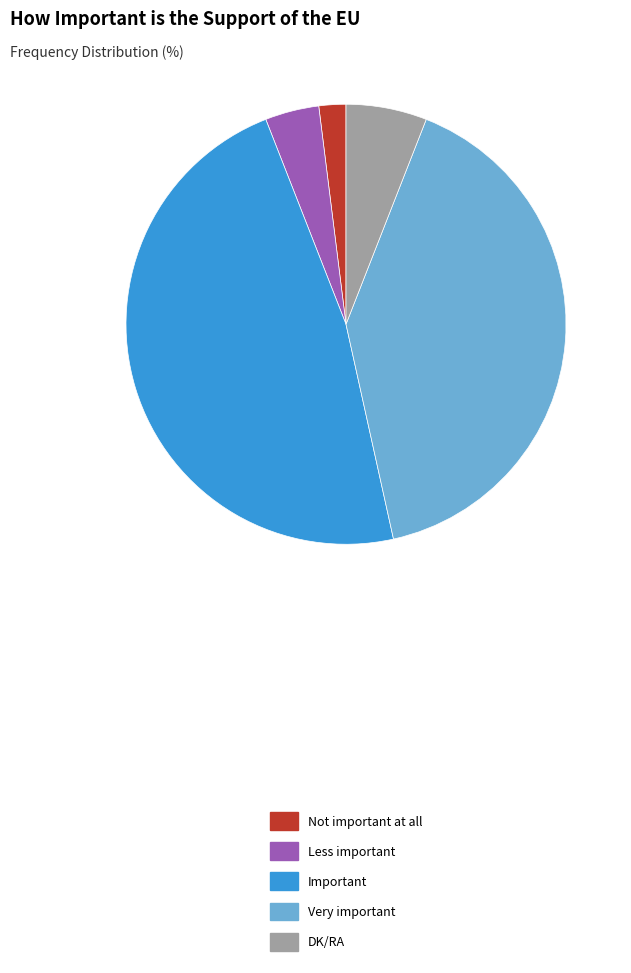

Is it true that Less important is 4% of the pie?

True